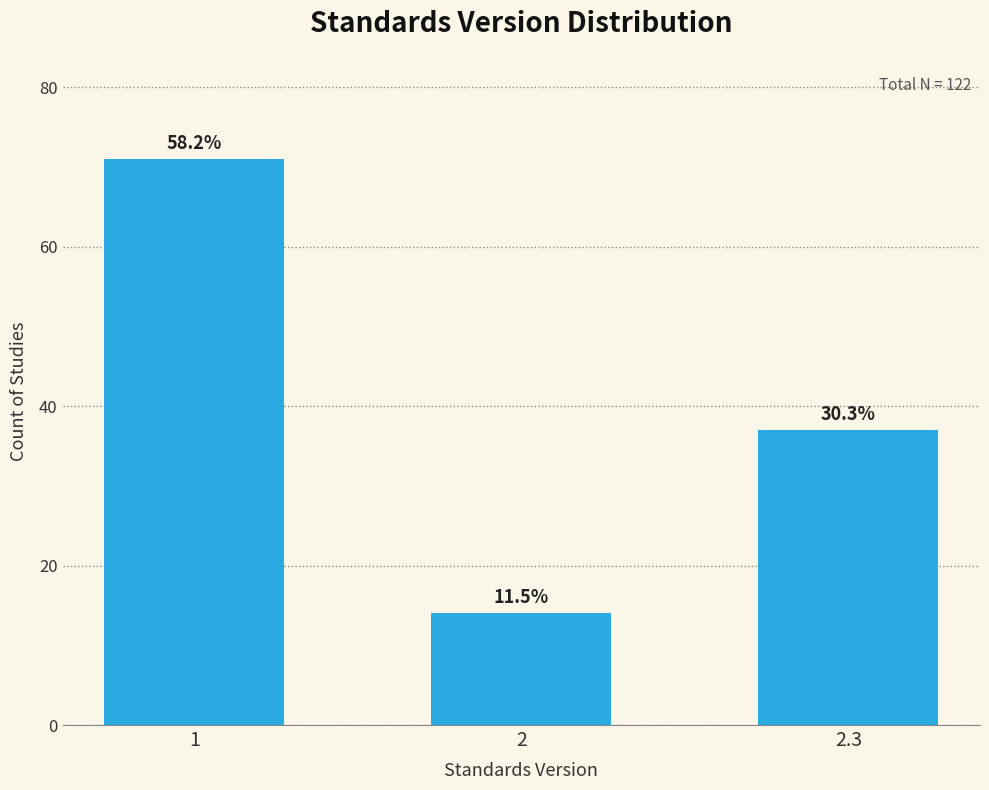

Are the bars horizontal?

No